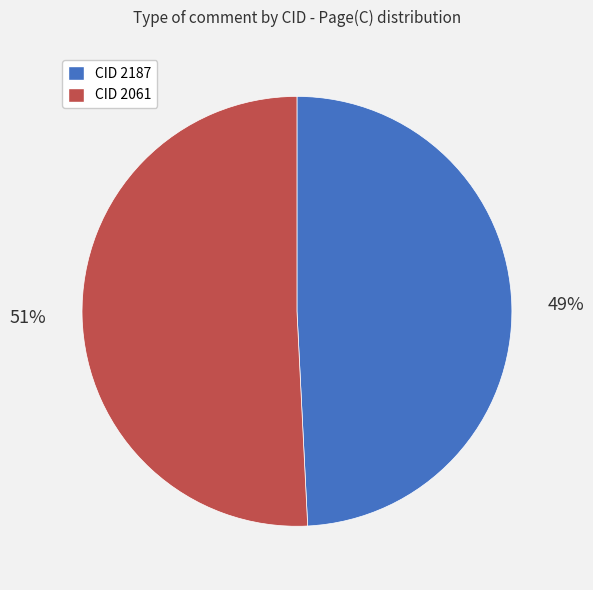

Which category has the biggest portion of the pie?

CID 2061